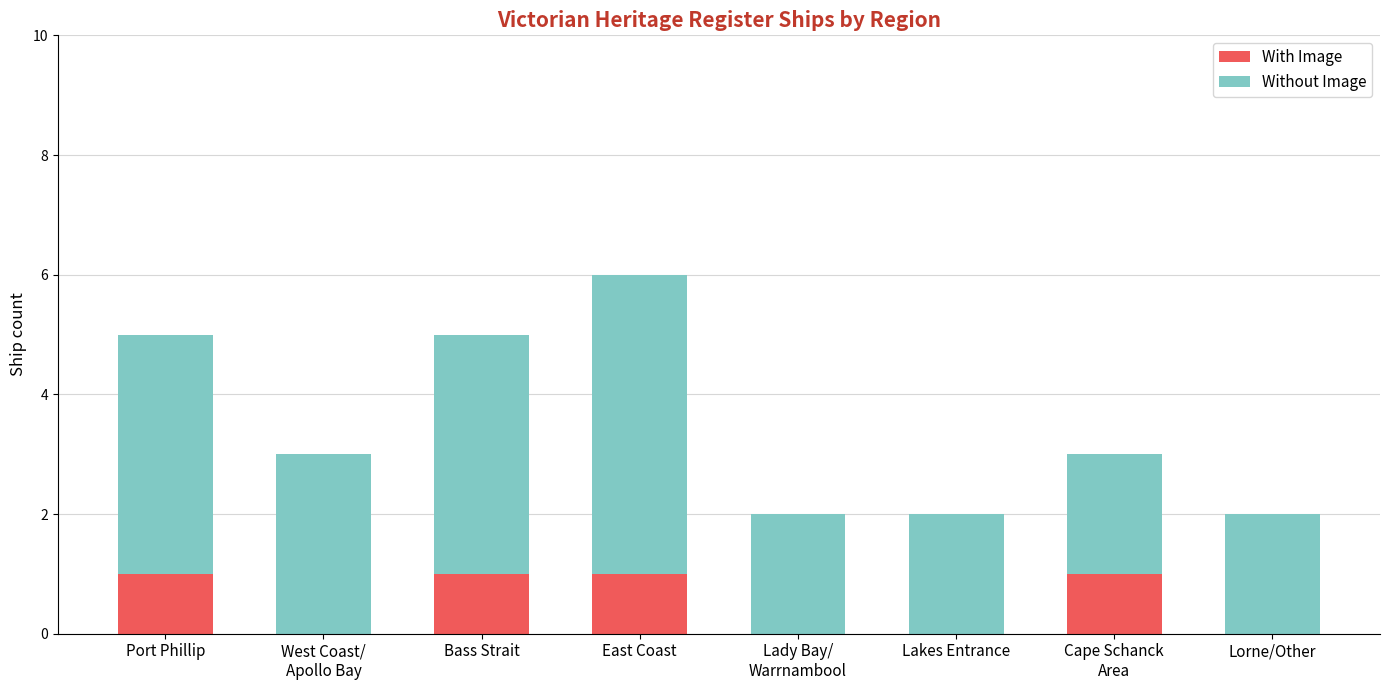

What is the sum of all With Image values?

4